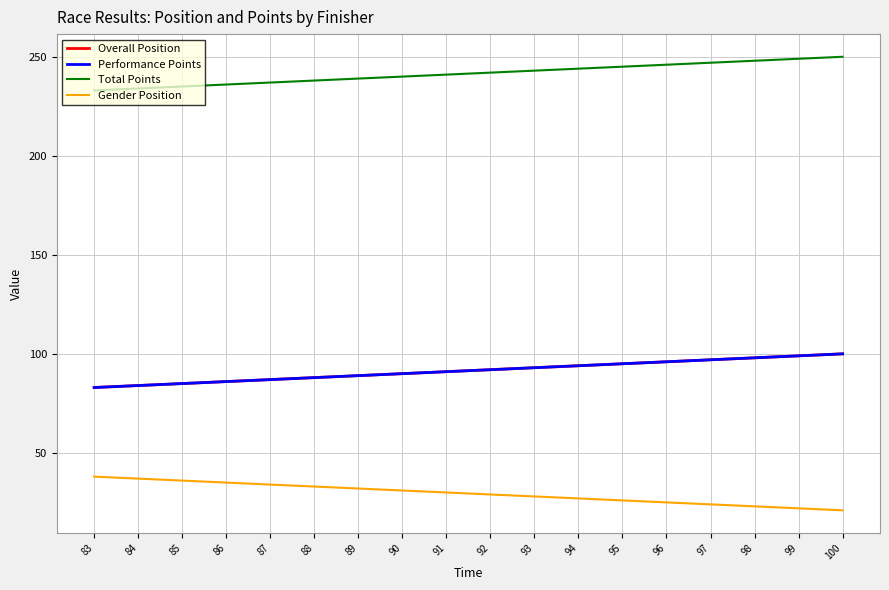

Is this an area chart (filled region under the line)?

No